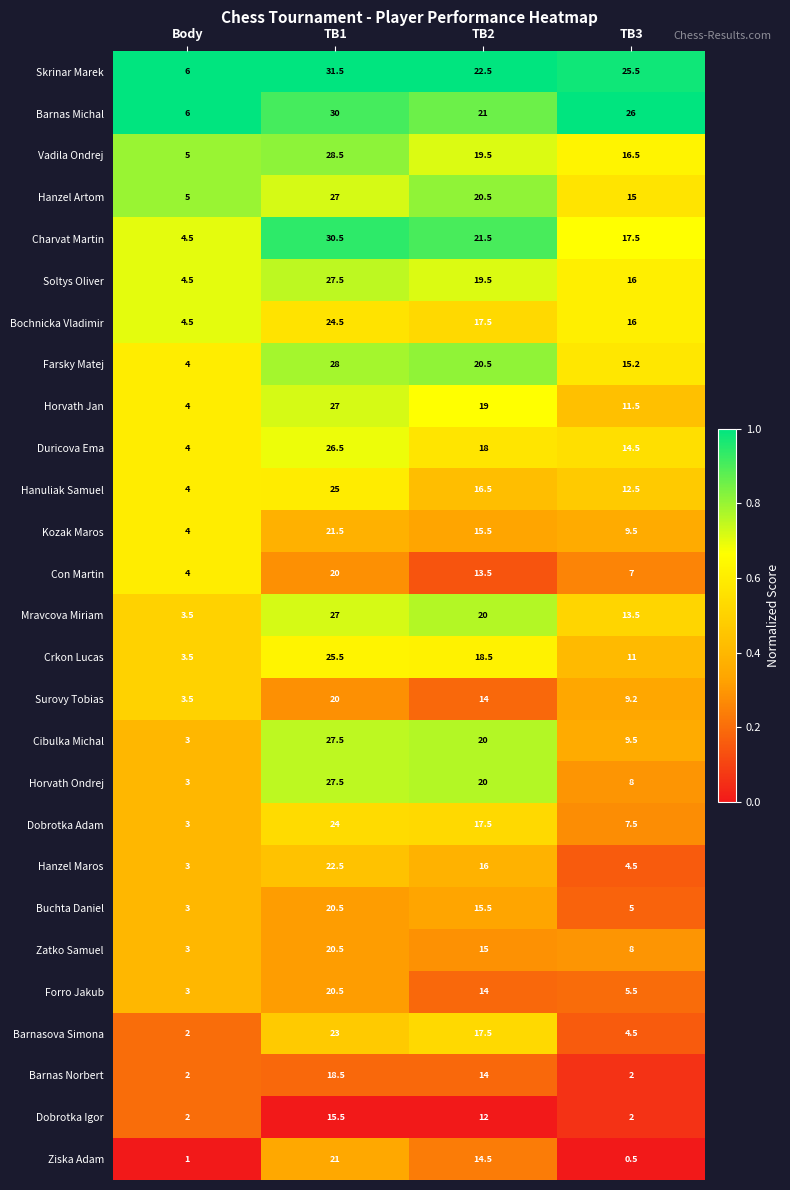

At which category does the chart reach its peak across all series?

TB1